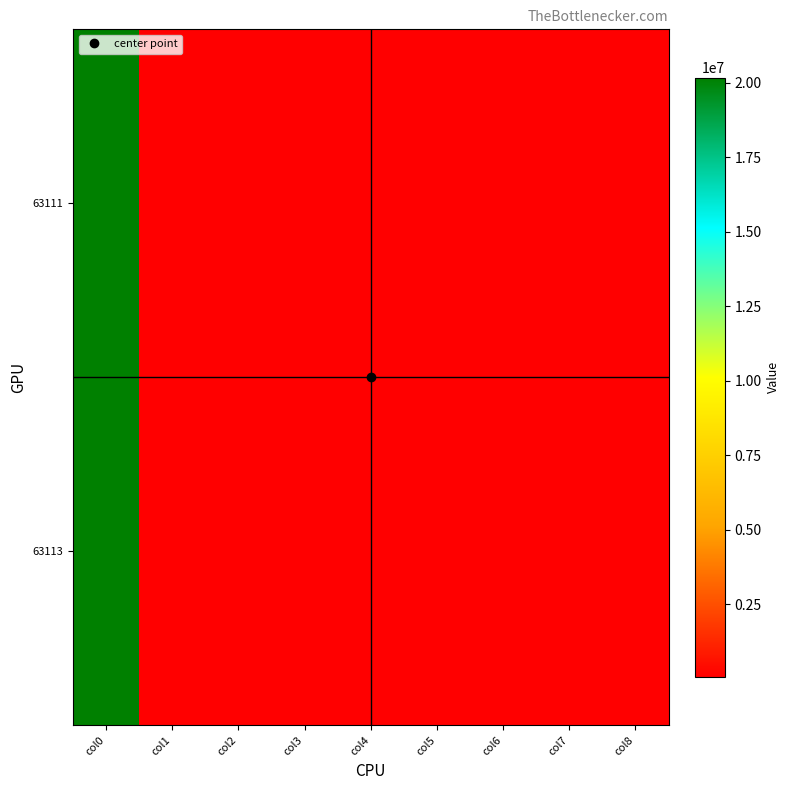

Reading left to right, list all the values displayed in this chart.

63111: col0=20180330	col1=63111	col2=63111	col3=63111	col4=63111	col5=63111	col6=63111	col7=63111	col8=63111
63113: col0=20180330	col1=63113	col2=63113	col3=63113	col4=63113	col5=63113	col6=63113	col7=63113	col8=63113